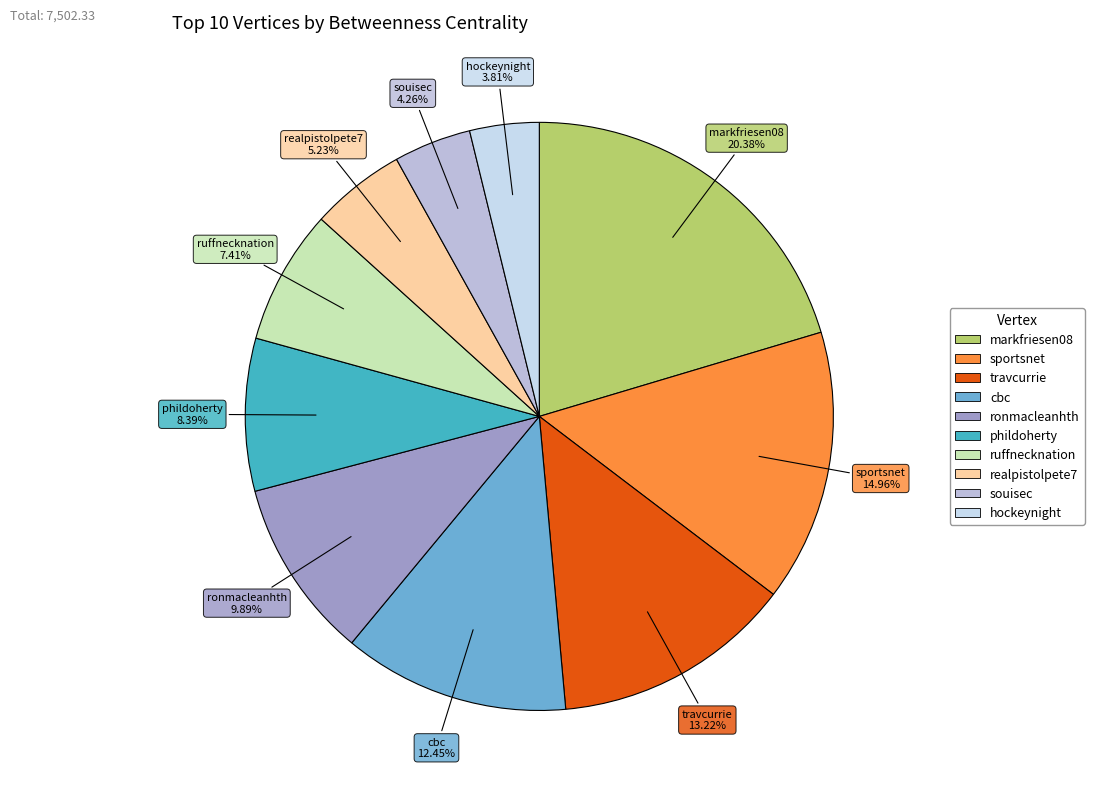

To the nearest percent, what is the difference between the travcurrie and ronmacleanhth slice percentages?

3%